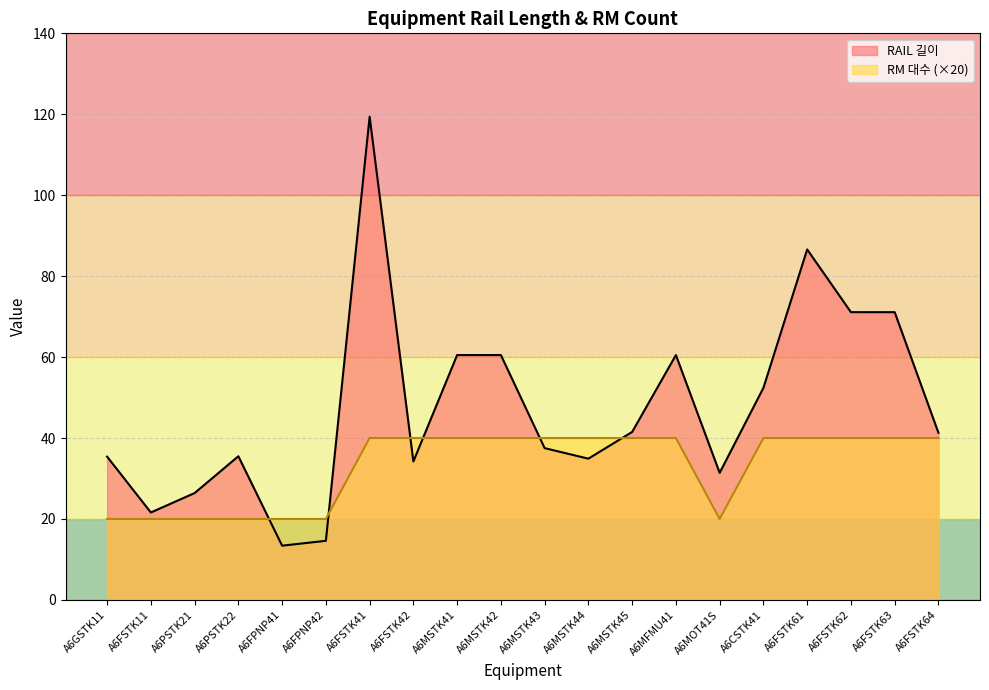

At which category is the sum across all series the highest?

A6FSTK41